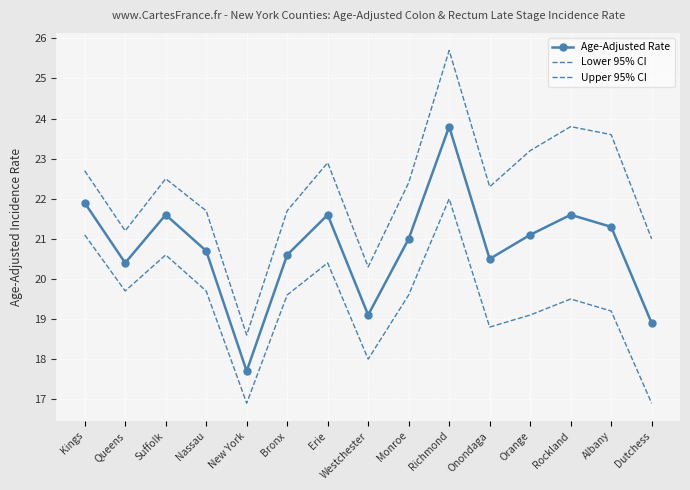

How many lines are shown in the chart?

3